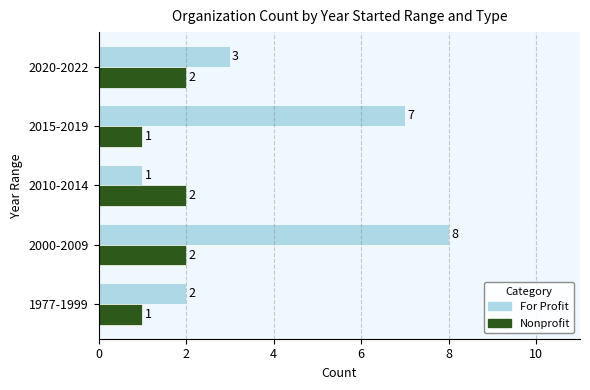

What is the average value of the For Profit series?

4